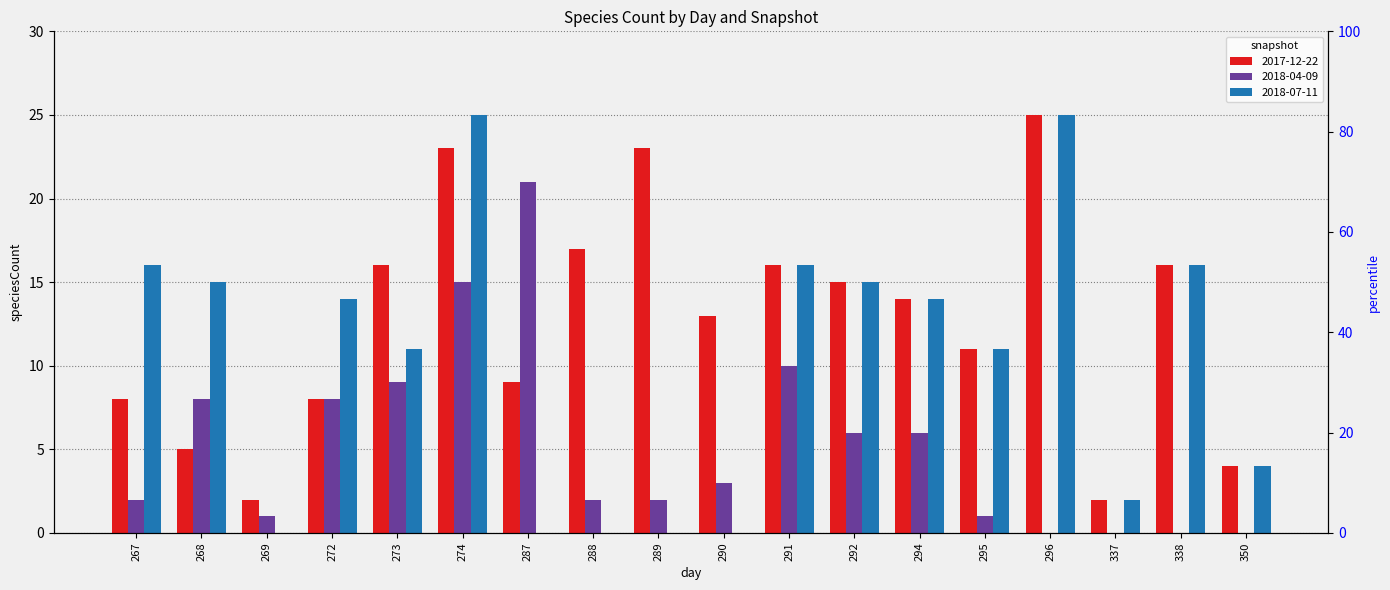

At which label is 2018-07-11 closest to 12?

273